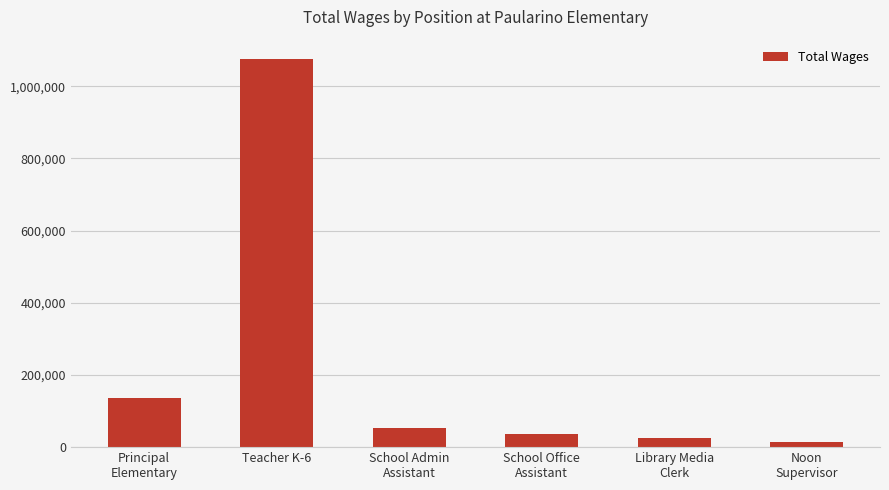

Which category has the highest value across all series?

Teacher K-6